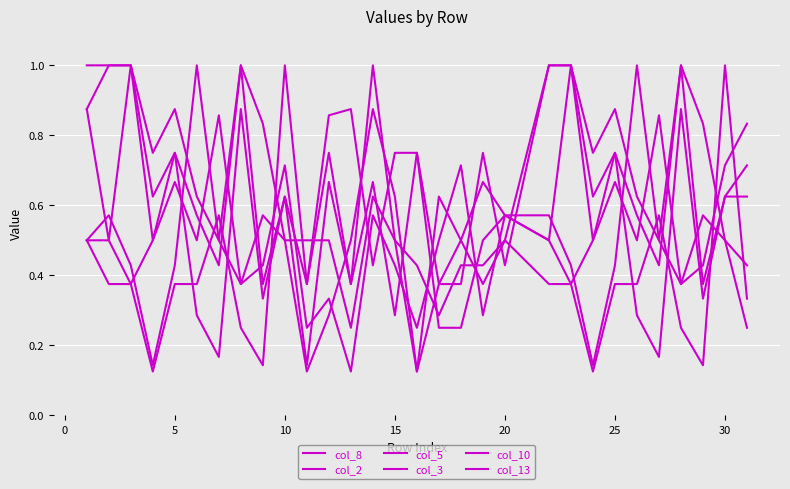

At which label does col_5 reach its peak?

10